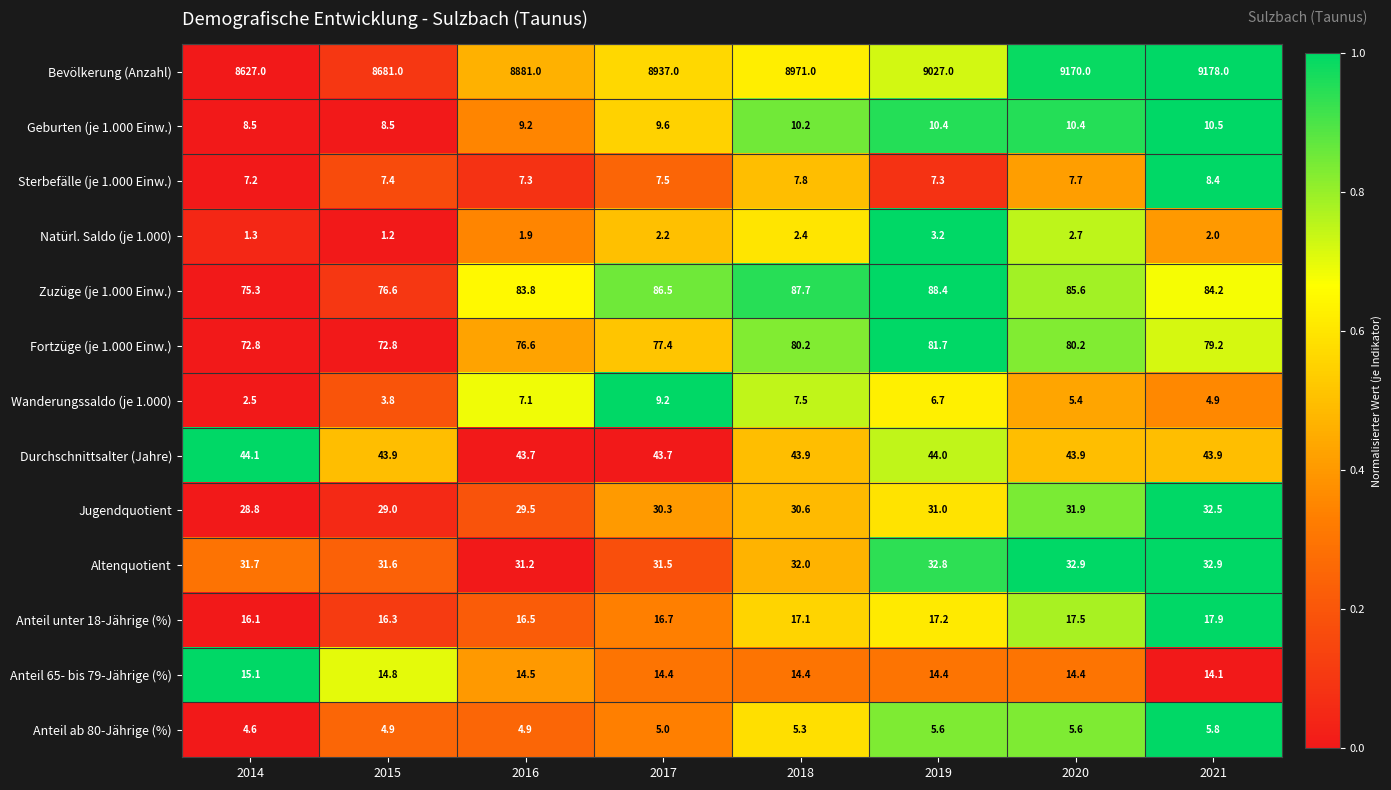

What is the spread (max minus min) of values at 2015?

8679.8